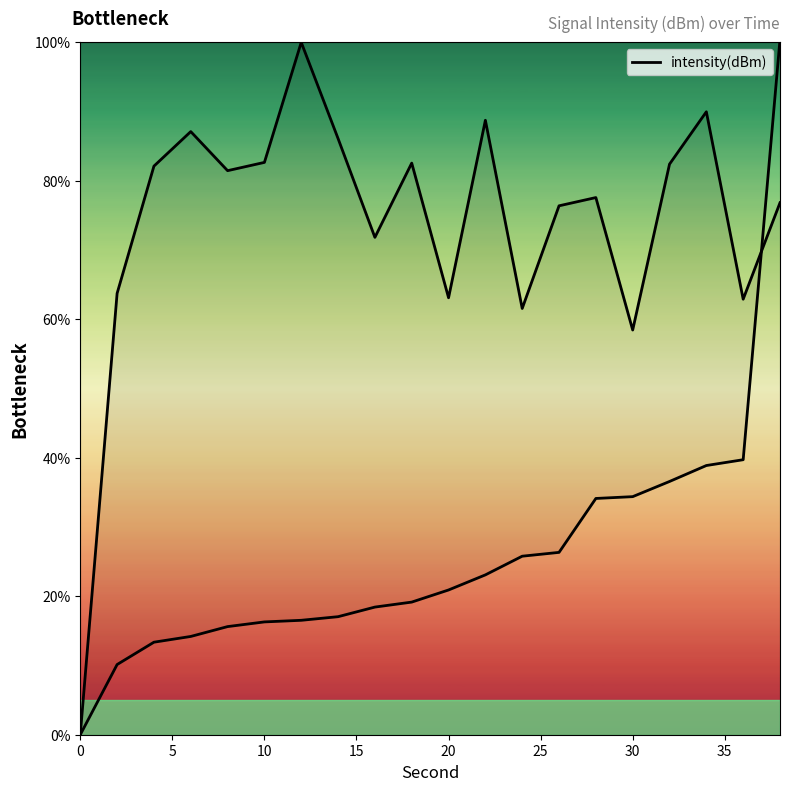

Count the number of categories in the chart.

20